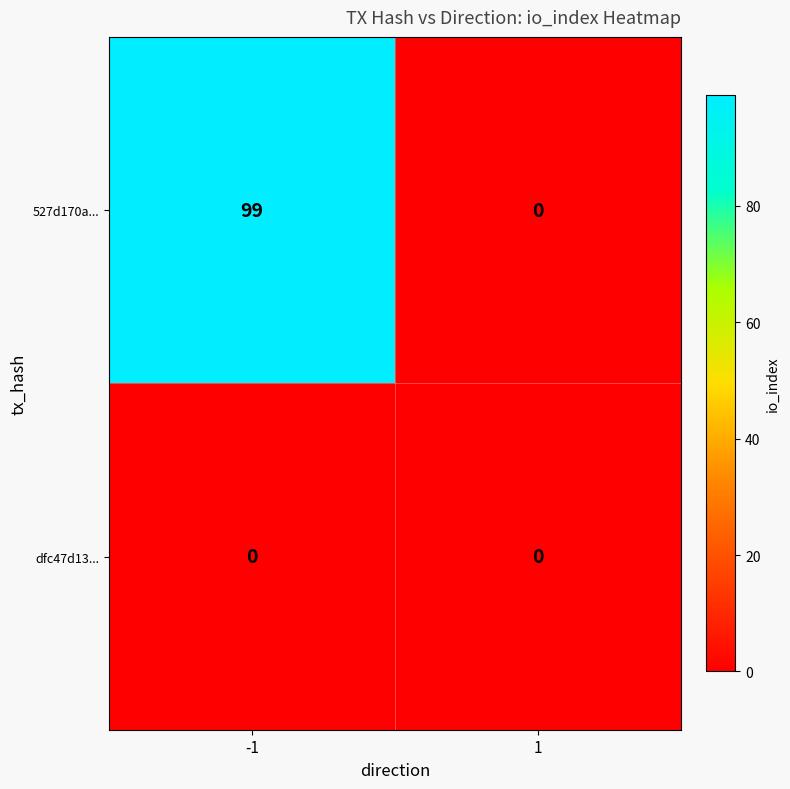

How many data points in 527d170a... are less than 99?

1